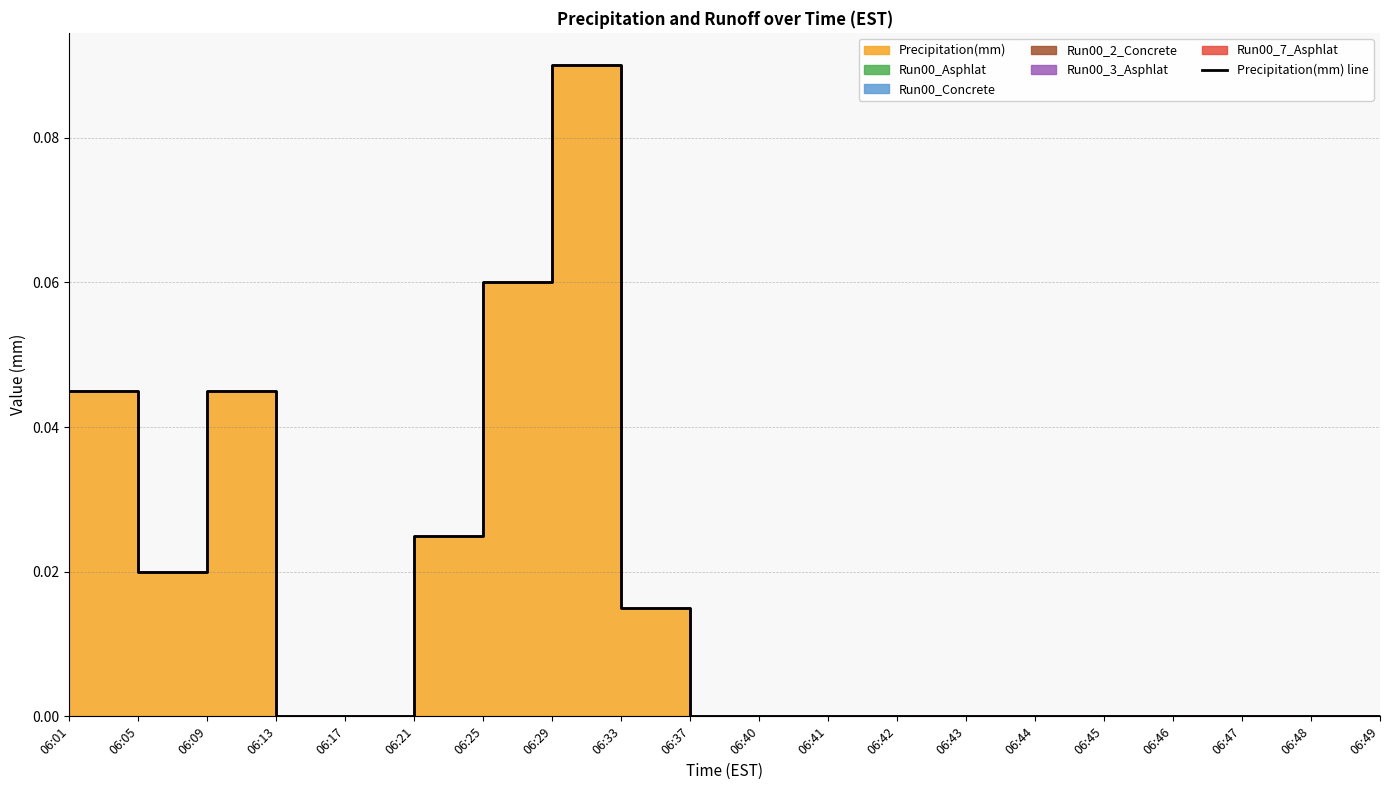

True or false: the data shows 0.0 at 06:48.

True